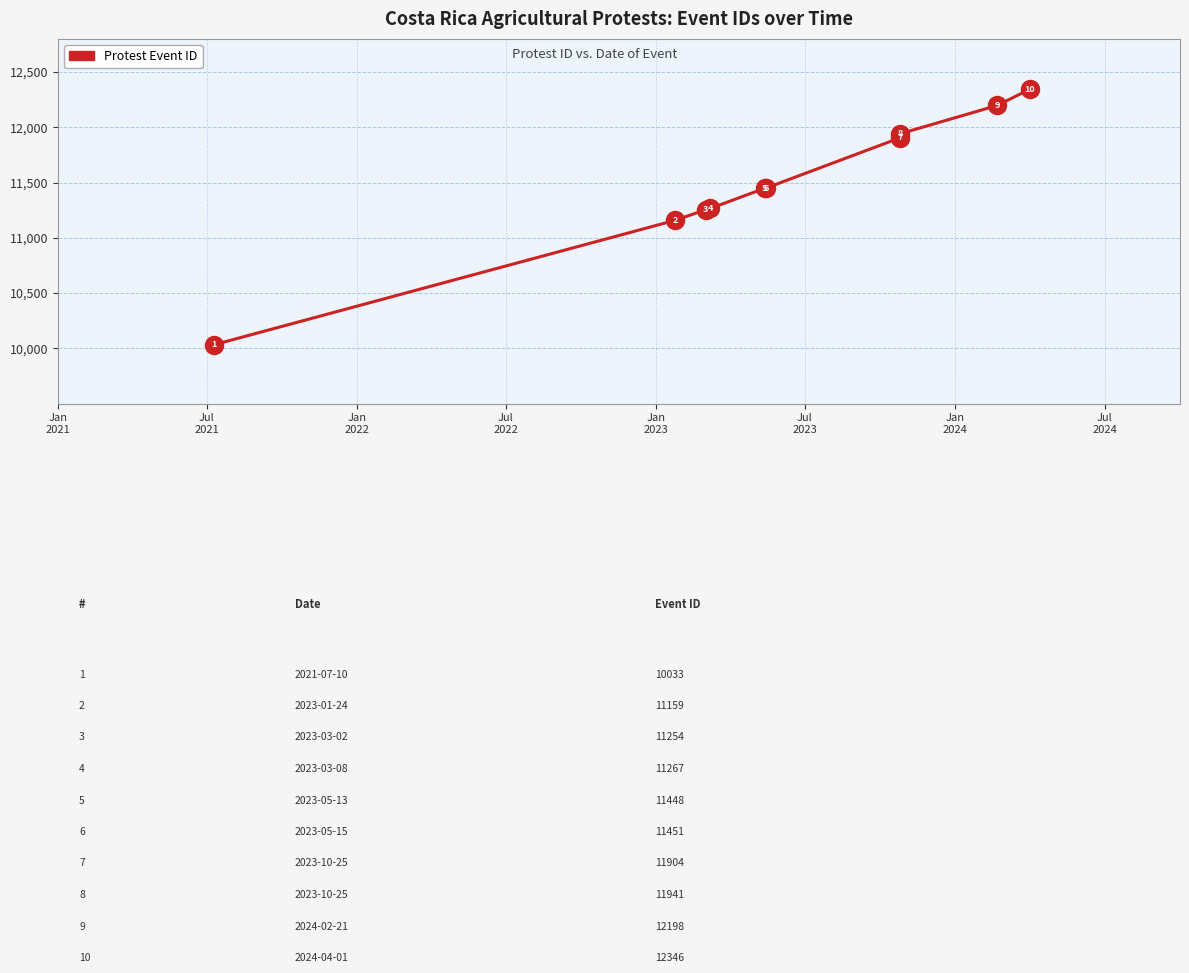

Which has a higher value, Jul
2024 or Jul
2021?

Jul
2024